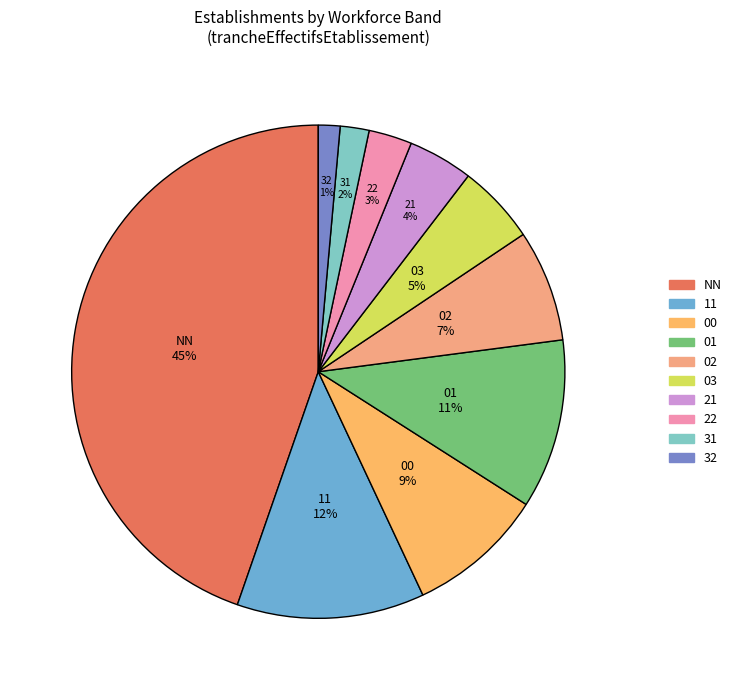

To the nearest percent, what is the average slice percentage?

10%